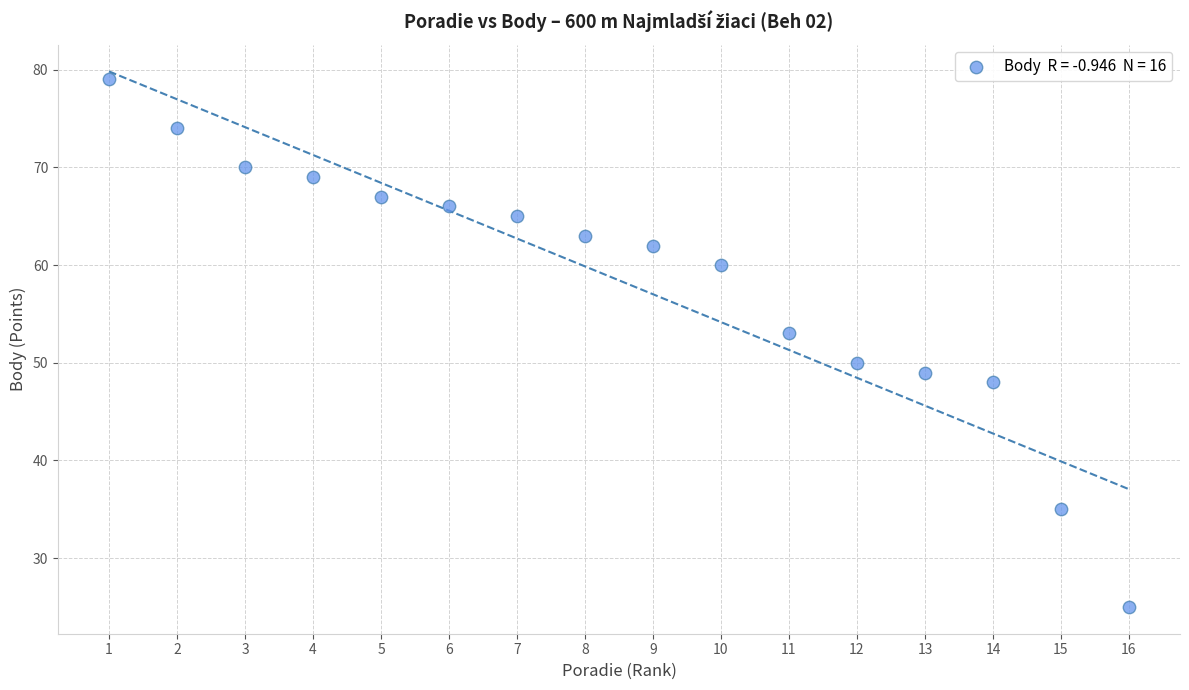

What is the range of X values (max minus min)?

15